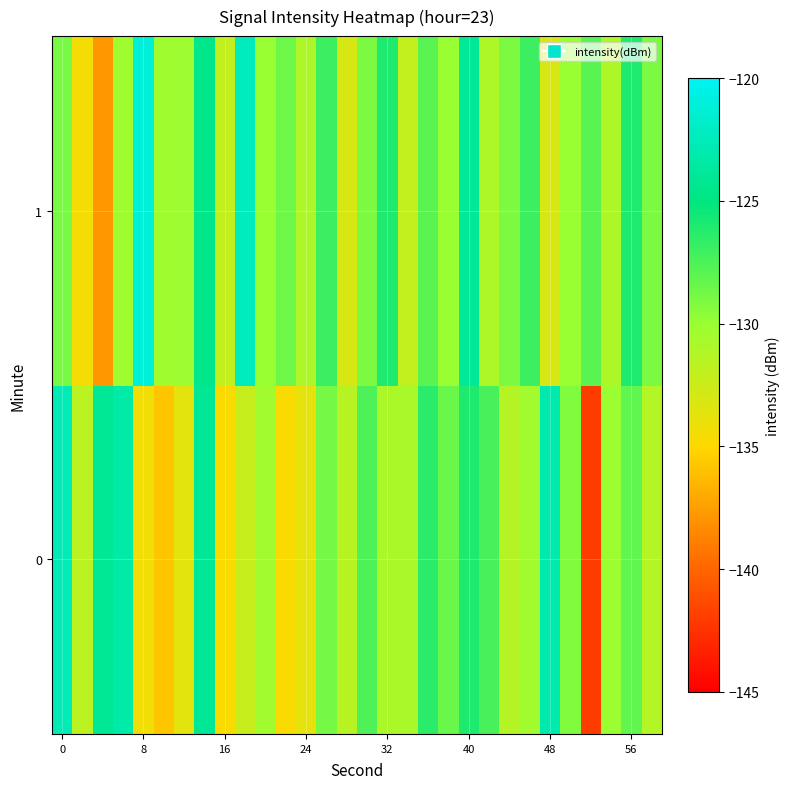

Reading left to right, what are all the values shown in this chart?

0: -122.6	-131.7	-124.1	-123.2	-134.3	-135.8	-133.6	-124.0	-134.7	-132.2	-130.4	-134.7	-133.7	-128.8	-131.5	-127.6	-130.9	-130.8	-126.4	-128.5	-126.0	-127.3	-131.4	-130.4	-122.9	-129.2	-142.0	-130.1	-128.1	-131.3
1: -128.9	-134.4	-137.9	-130.3	-121.2	-130.3	-130.2	-124.5	-132.0	-122.3	-130.0	-128.5	-131.0	-127.0	-133.0	-129.0	-126.0	-132.0	-128.0	-130.0	-124.0	-131.0	-129.0	-127.0	-133.0	-130.0	-128.0	-131.0	-126.0	-129.0